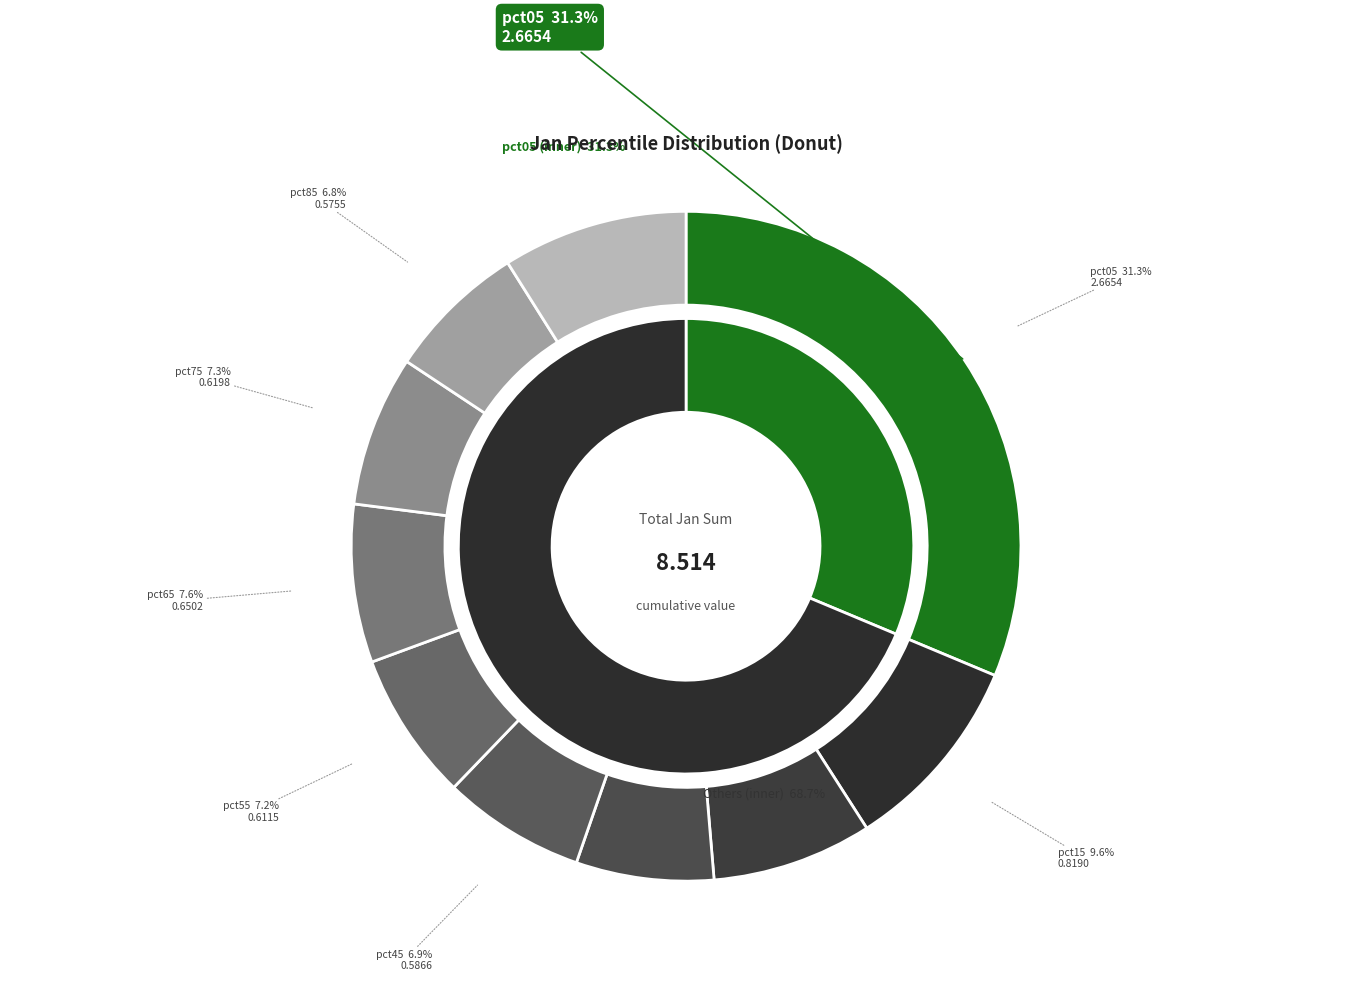

Rank the categories by value from lowest to highest.

pct35, pct85, pct45, pct55, pct75, pct65, pct25, pct95, pct15, pct05